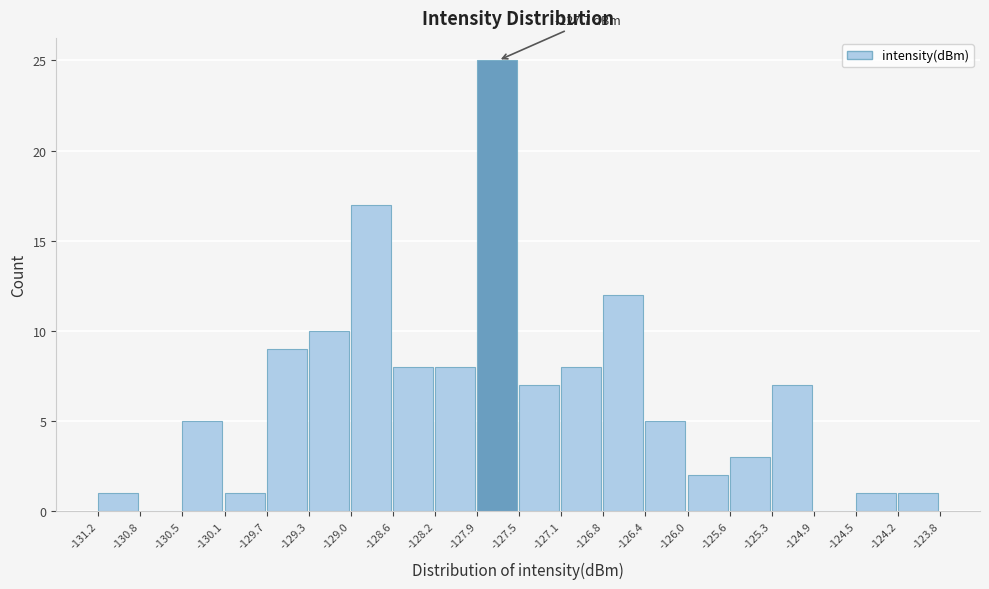

Which range on the x-axis has the tallest bar?

-127.9 to -127.5